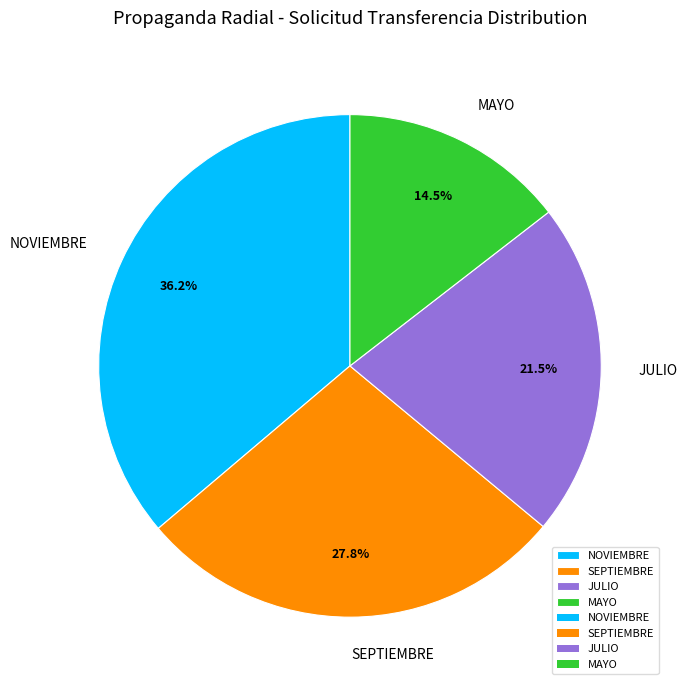

How many segments does this pie chart have?

4